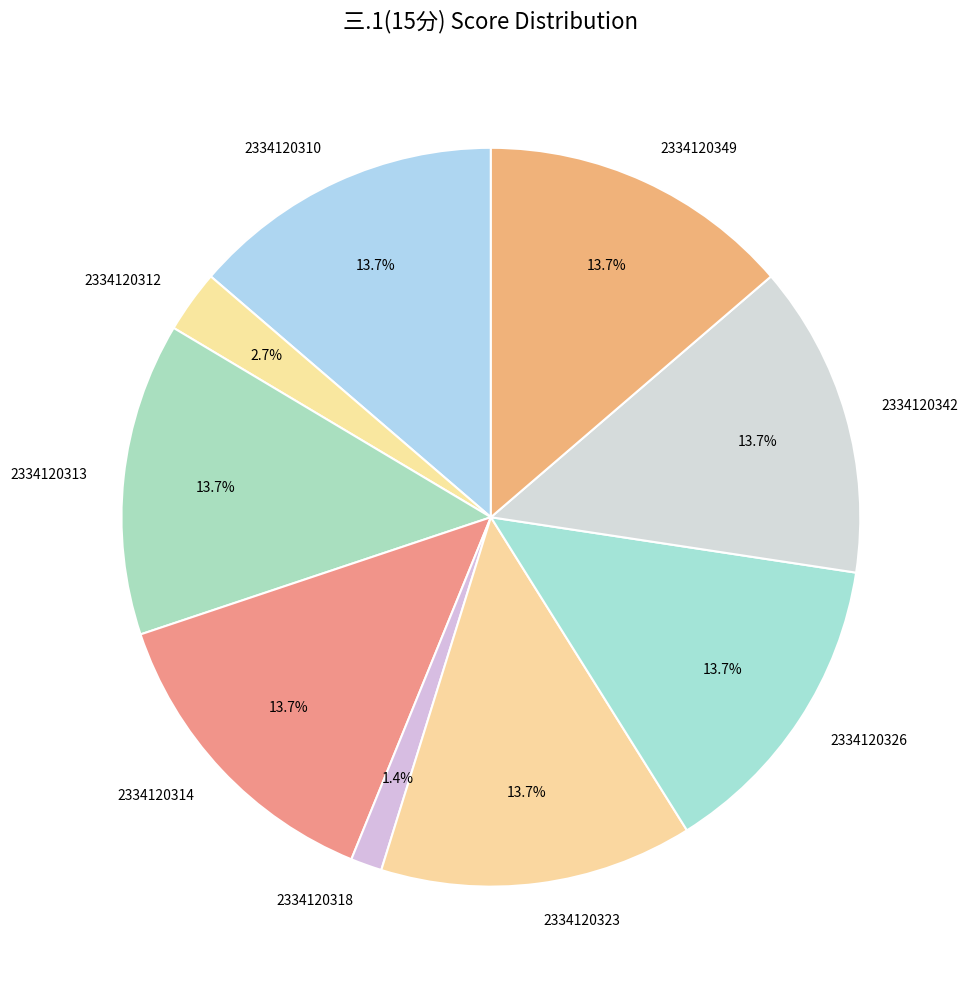

To the nearest percent, what is the average slice percentage?

11%